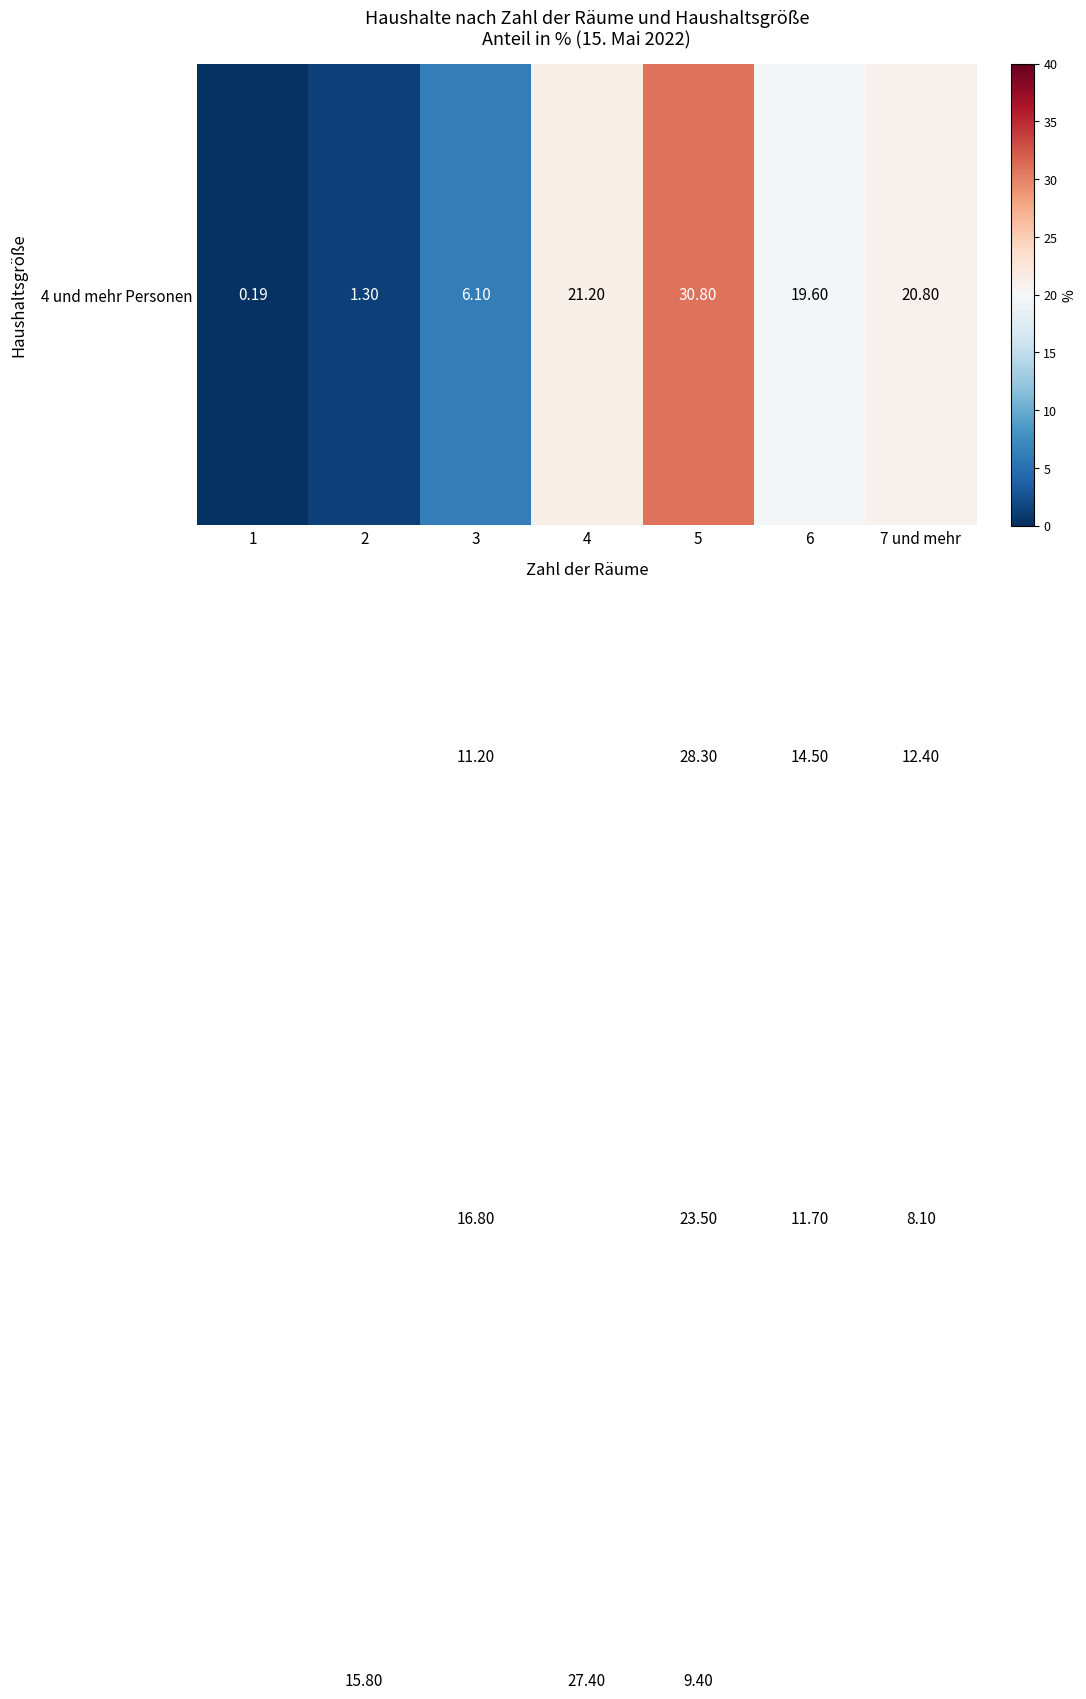

What is the total value across all series at 6?

49.9